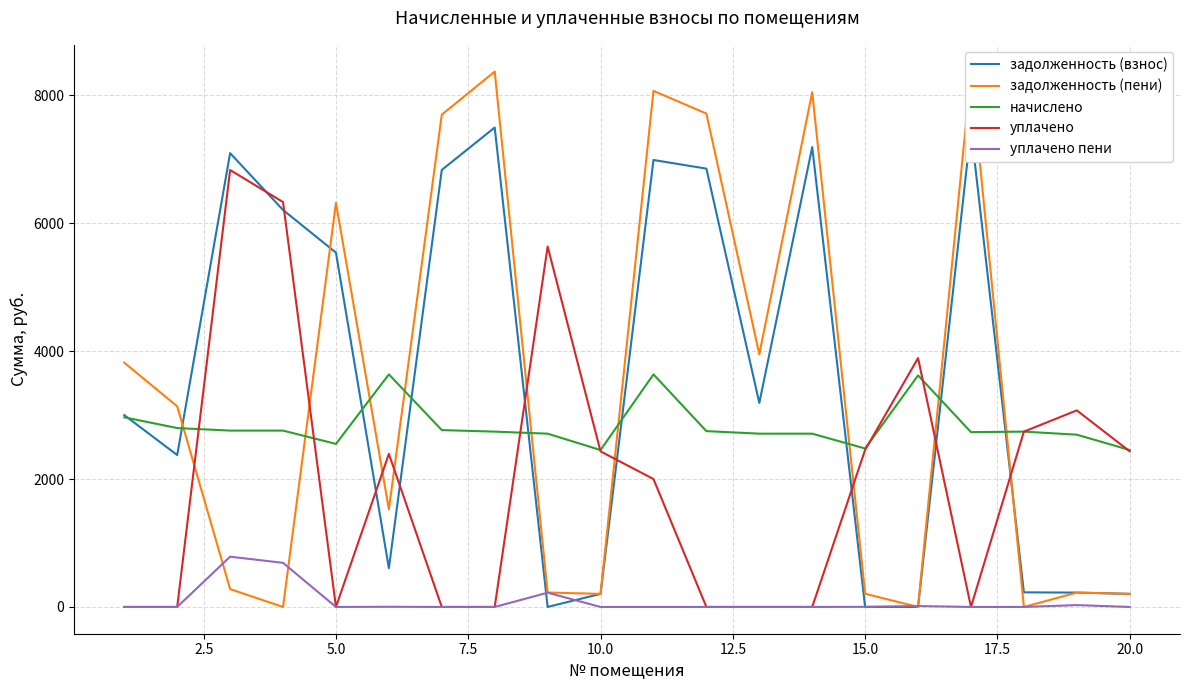

True or false: начислено has more than 0 interior local peaks.

True